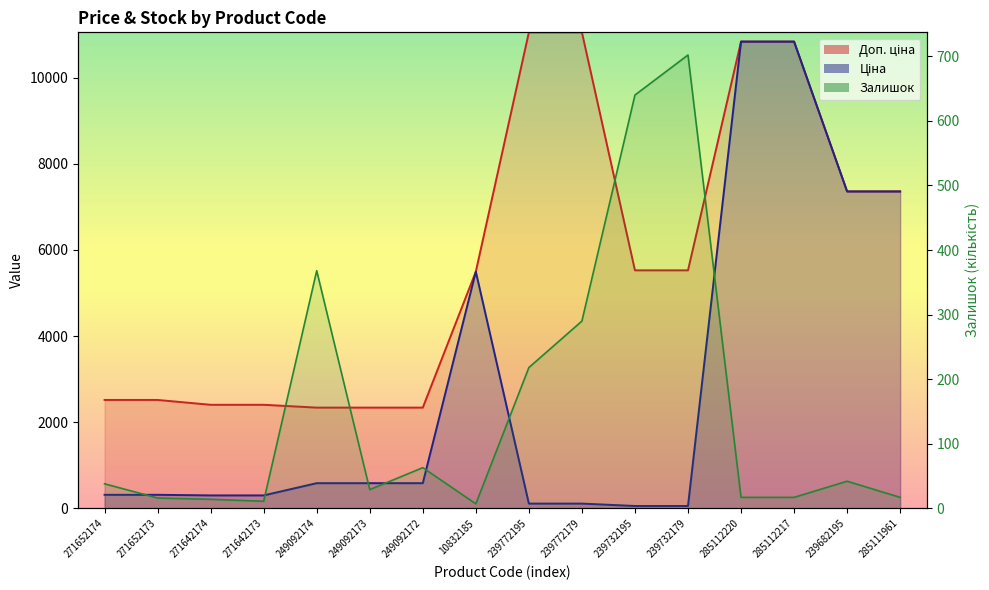

True or false: Залишок has more than 0 interior local peaks.

True